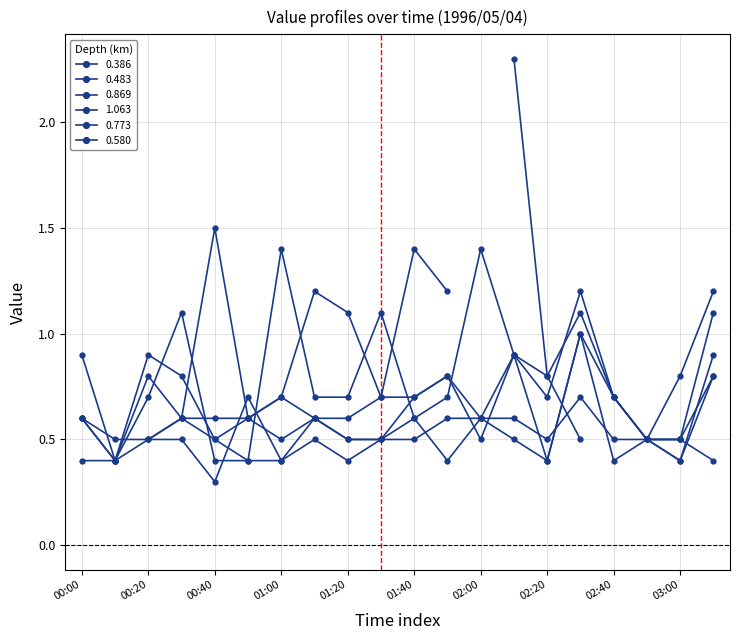

What is the label of the 2nd point from the right?

03:00